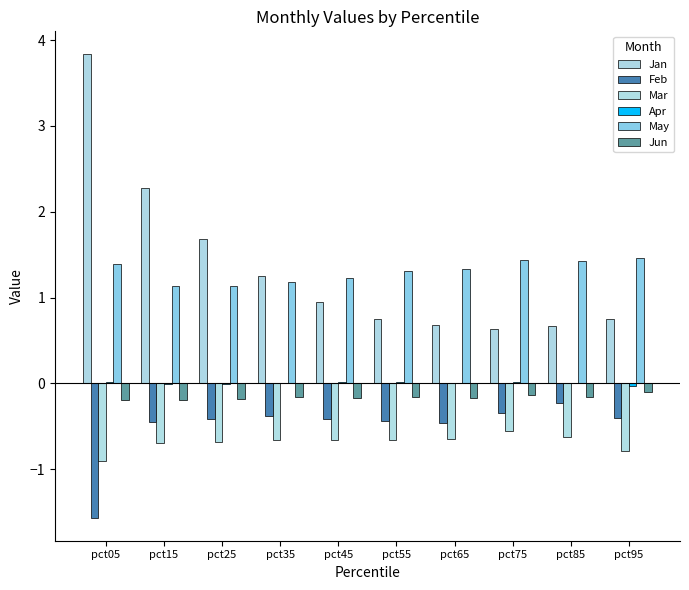

What is the highest value of the Jun series?

-0.1